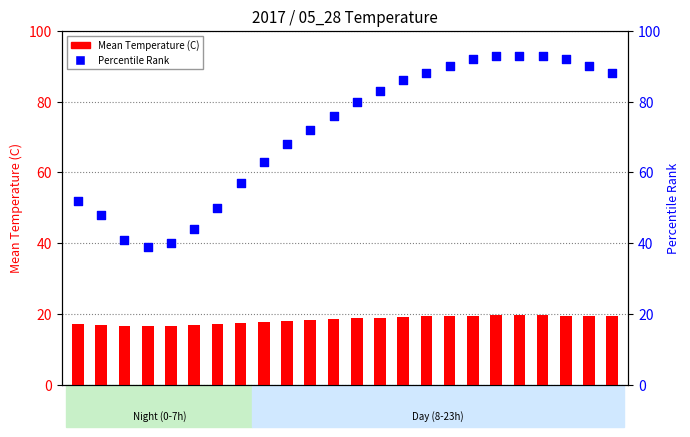

Which series contains the lowest Y value?

Mean Temperature (C)